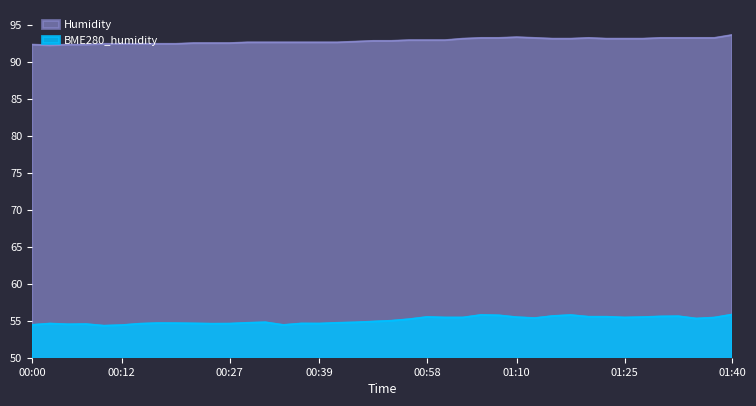

Reading right to left, list all the values displayed in this chart.

Humidity: 93.6	93.2	93.2	93.2	93.2	93.1	93.1	93.1	93.2	93.1	93.1	93.2	93.3	93.2	93.2	93.1	92.9	92.9	92.9	92.8	92.8	92.7	92.6	92.6	92.6	92.6	92.6	92.6	92.5	92.5	92.5	92.4	92.4	92.4	92.4	92.4	92.3	92.3	92.2	92.3
BME280_humidity: 55.8	55.4	55.3	55.6	55.6	55.5	55.4	55.5	55.5	55.8	55.6	55.3	55.5	55.7	55.8	55.4	55.4	55.5	55.2	55.0	54.9	54.8	54.7	54.6	54.6	54.4	54.8	54.7	54.6	54.6	54.6	54.6	54.7	54.6	54.4	54.3	54.5	54.5	54.6	54.4